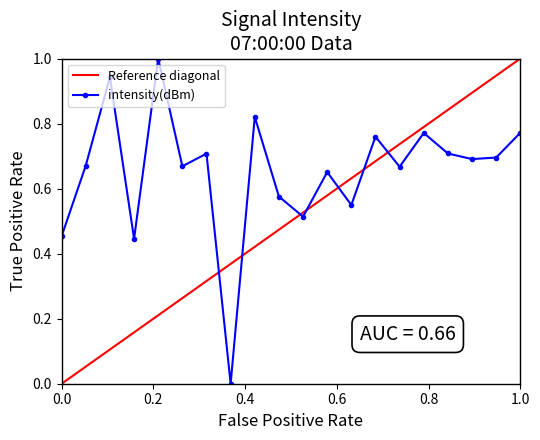

What is the average value?

0.7